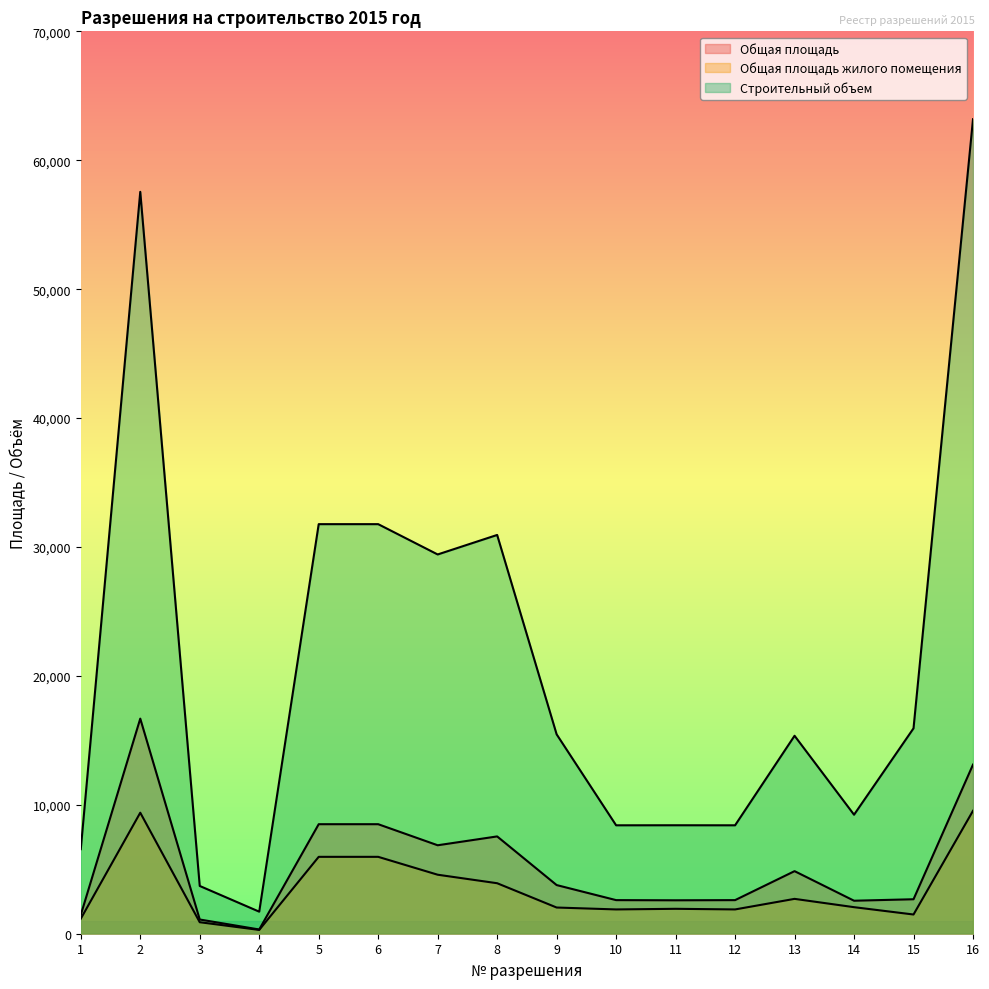

What is the greatest value displayed?

63183.2